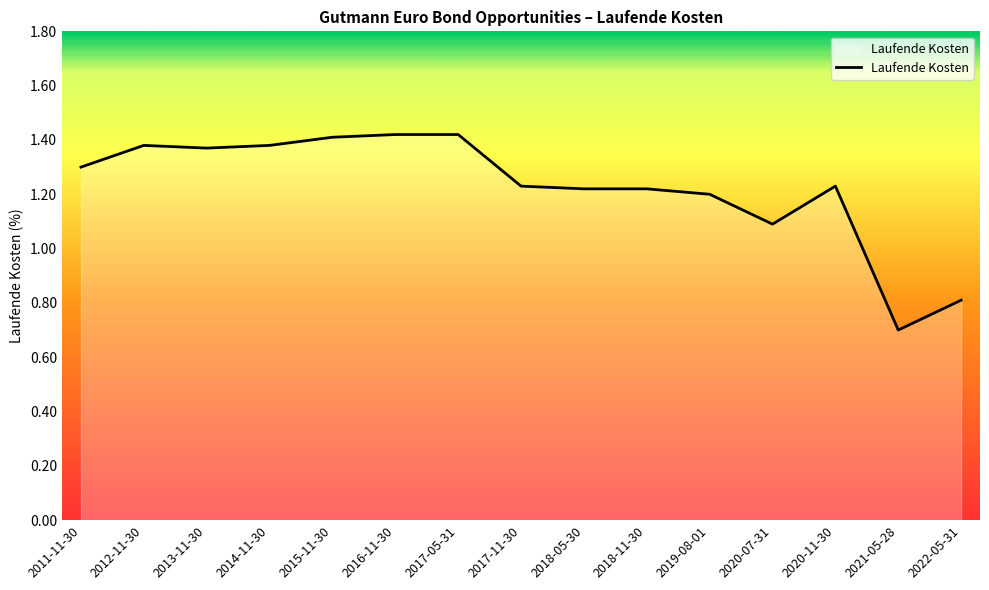

The value at 2016-11-30 is 0.5. True or false?

False